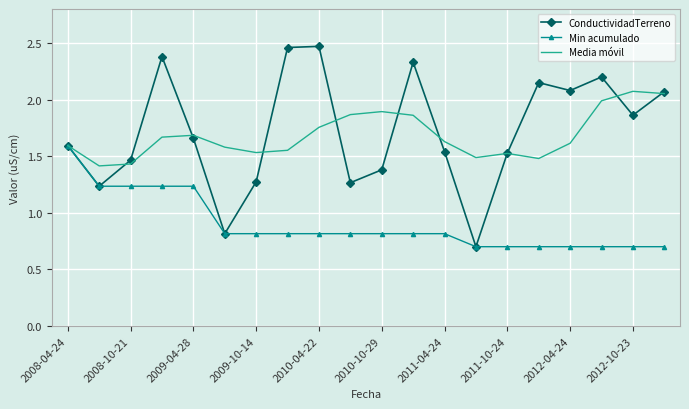

Which series has the largest total across all categories?

ConductividadTerreno